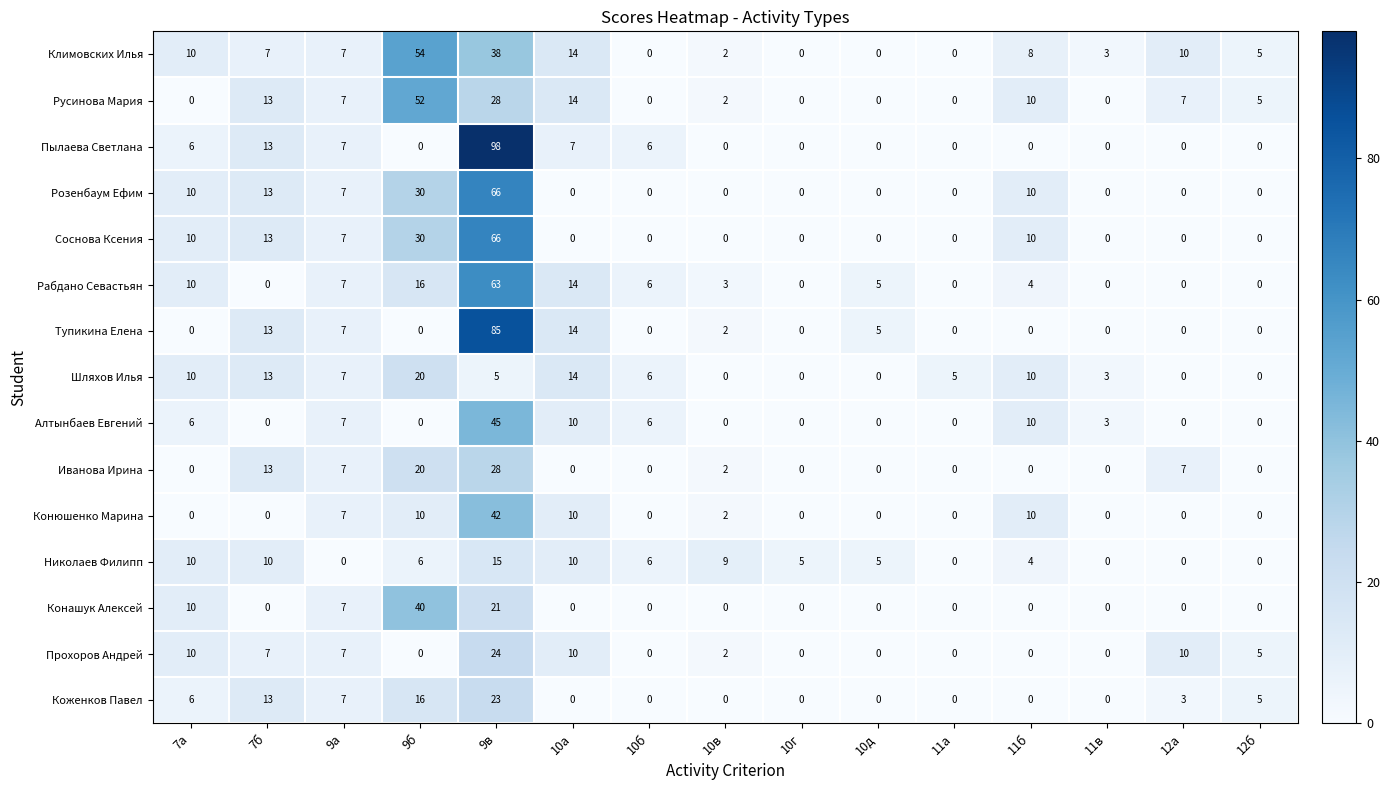

What is the difference between the maximum and minimum values in the Рабдано Севастьян series?

63